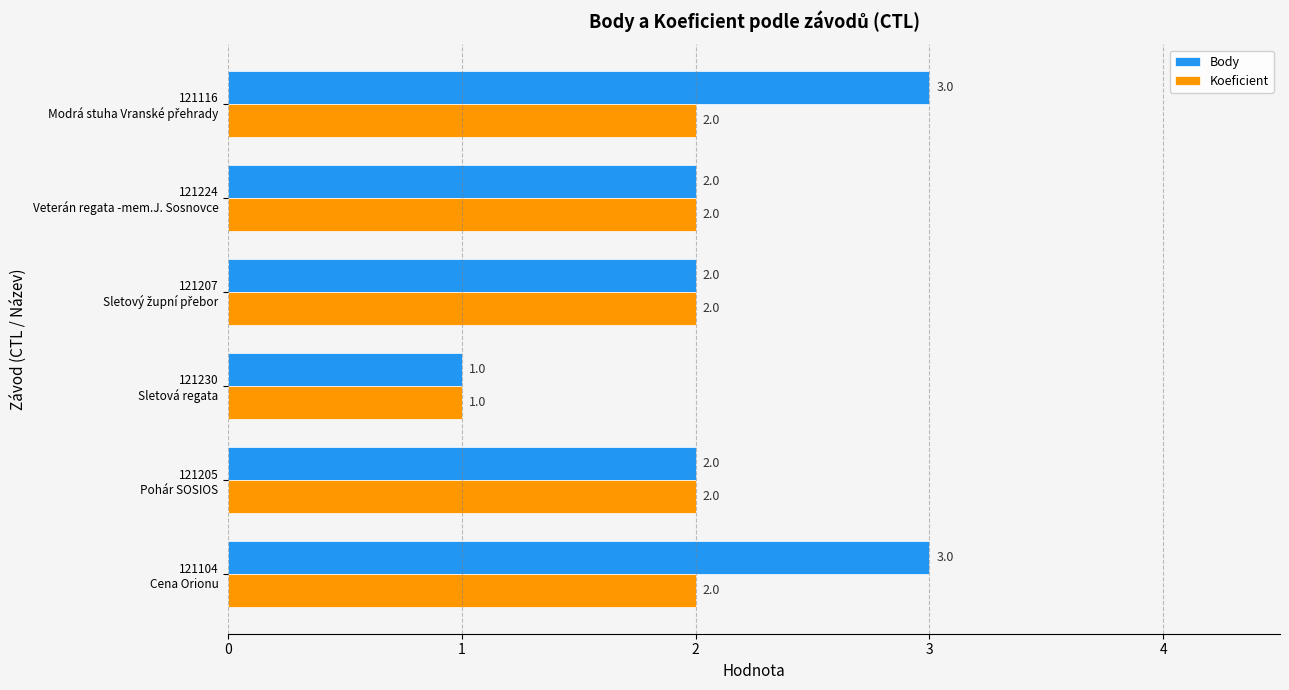

How many distinct data groups are displayed?

2